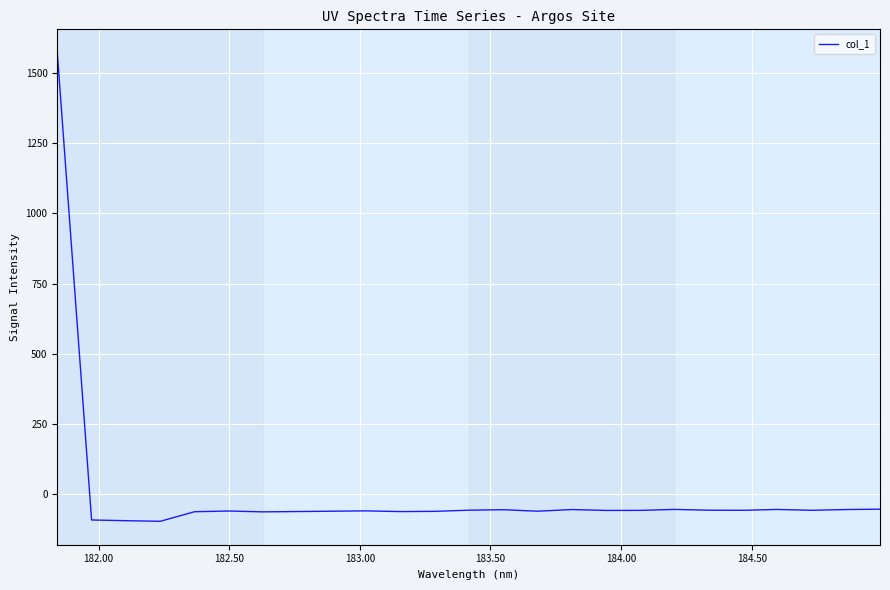

What is the smallest value displayed?

-95.5